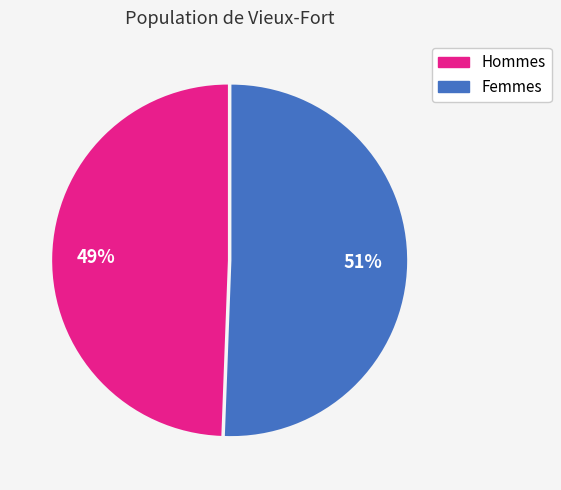

Is there any slice that represents more than half of the pie?

Yes